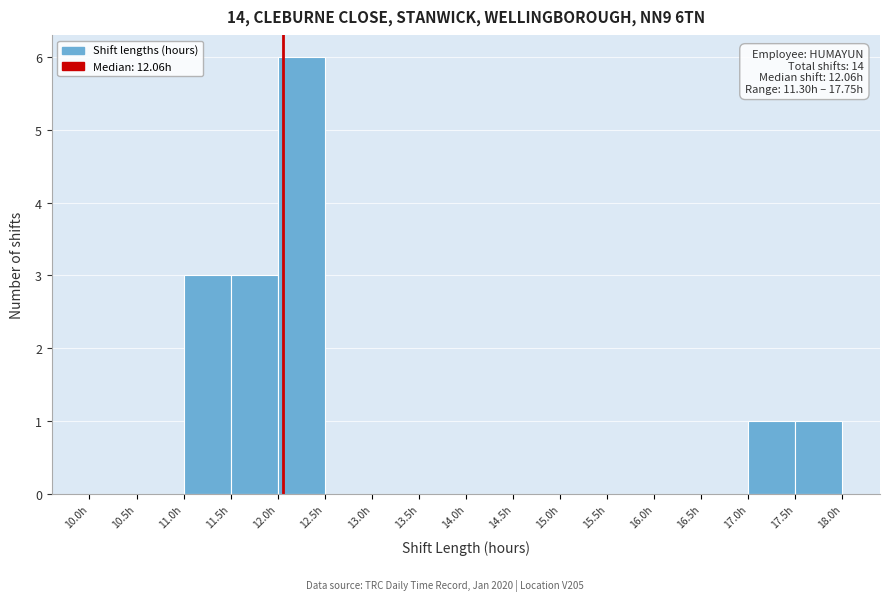

Which range on the x-axis has the tallest bar?

12.0 to 12.5